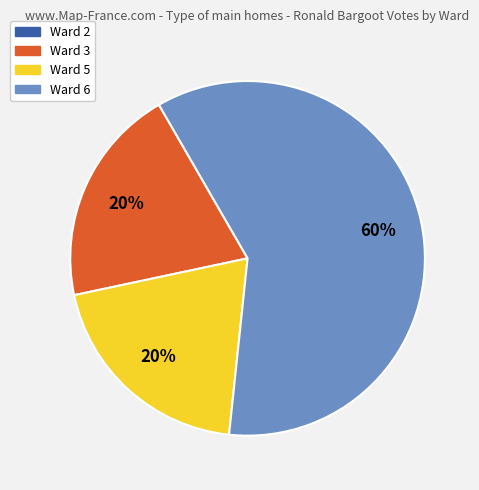

Approximately how many times larger is the value at Ward 5 compared to Ward 6?

0.3